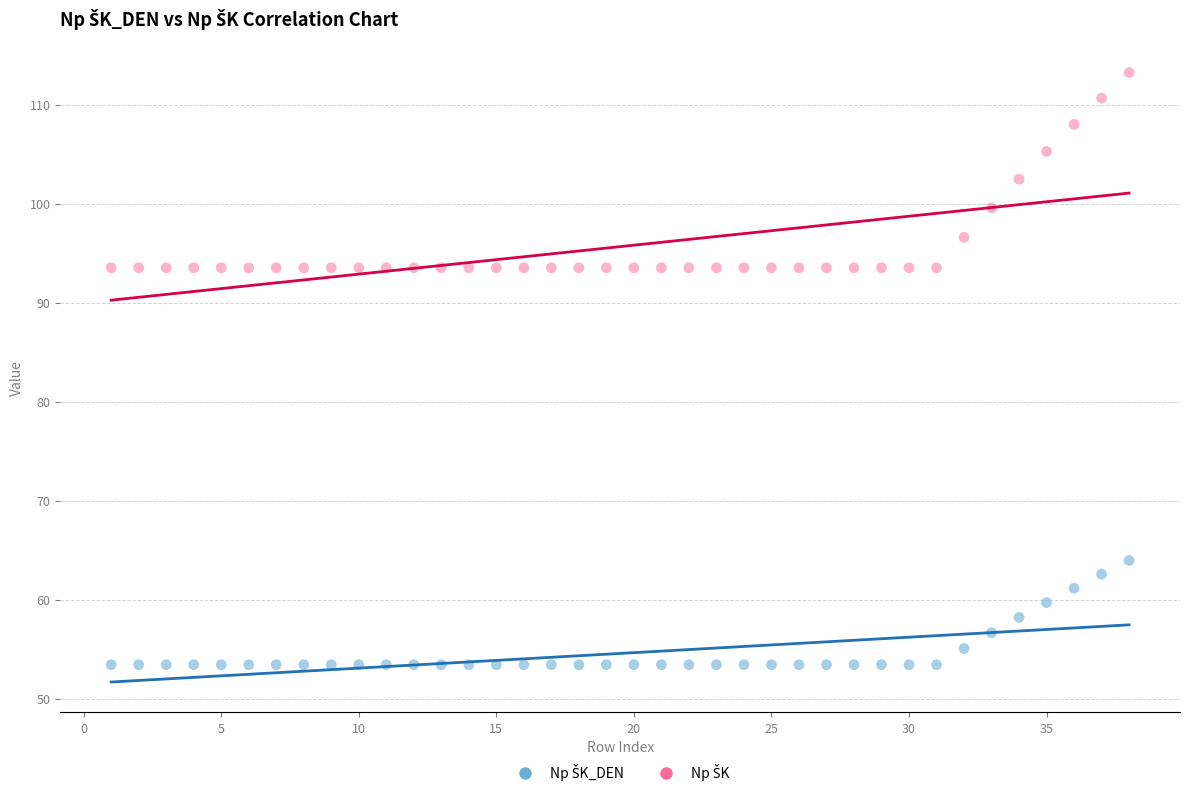

Across all data points, what is the range of X values (max minus min)?

37.0